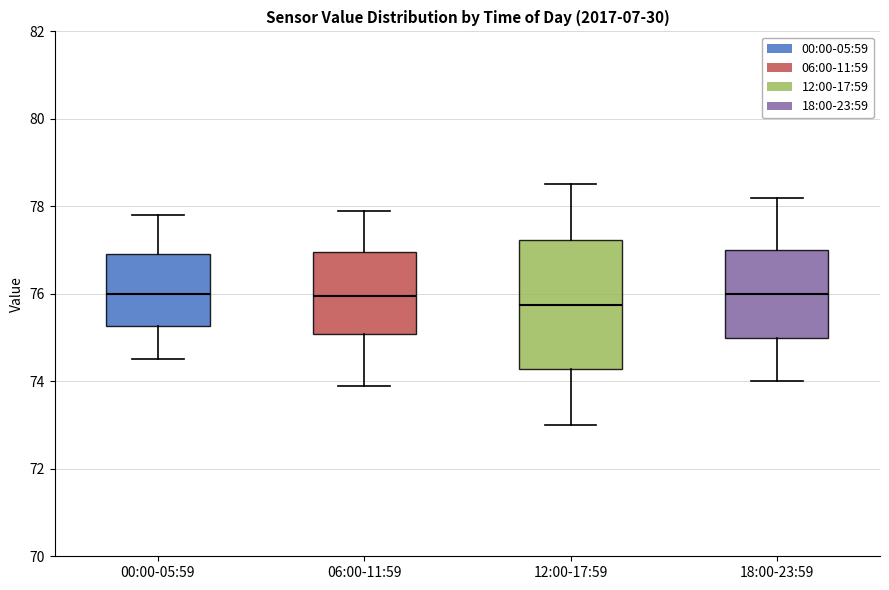

Reading left to right, read every box against the y-axis: the position of its median line, the range the box covers, and the ends of its whiskers. The values are not printed on the chart, so give them approximately, as read against the axis.

00:00-05:59: median 76.0, box 75.2 to 77.0, whiskers 74.6 to 77.8
06:00-11:59: median 76.0, box 75.0 to 77.0, whiskers 74.0 to 78.0
12:00-17:59: median 75.8, box 74.2 to 77.2, whiskers 73.0 to 78.6
18:00-23:59: median 76.0, box 75.0 to 77.0, whiskers 74.0 to 78.2